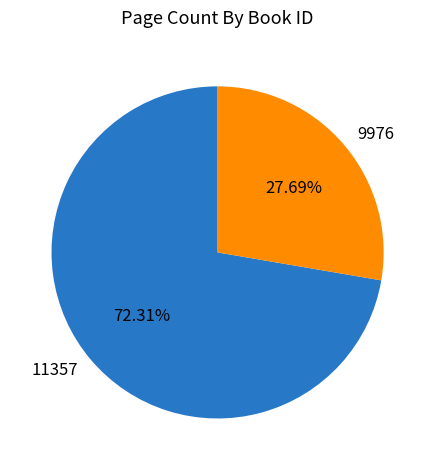

Is there a majority slice in this chart?

Yes